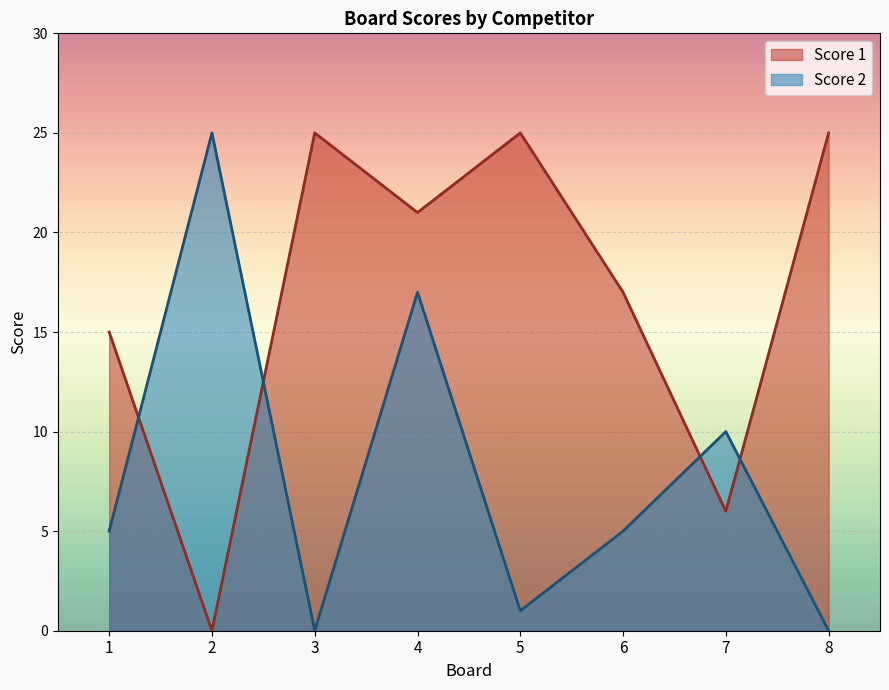

Where do Score 2 and Score 1 first cross each other?

1 and 2